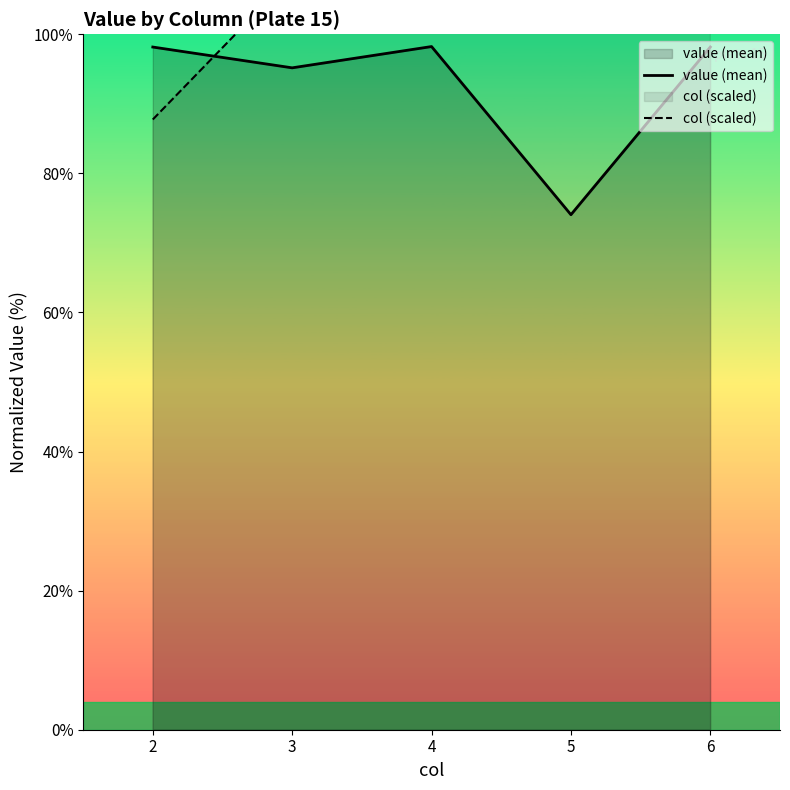

What is the sum of all value (mean) values?

463.8